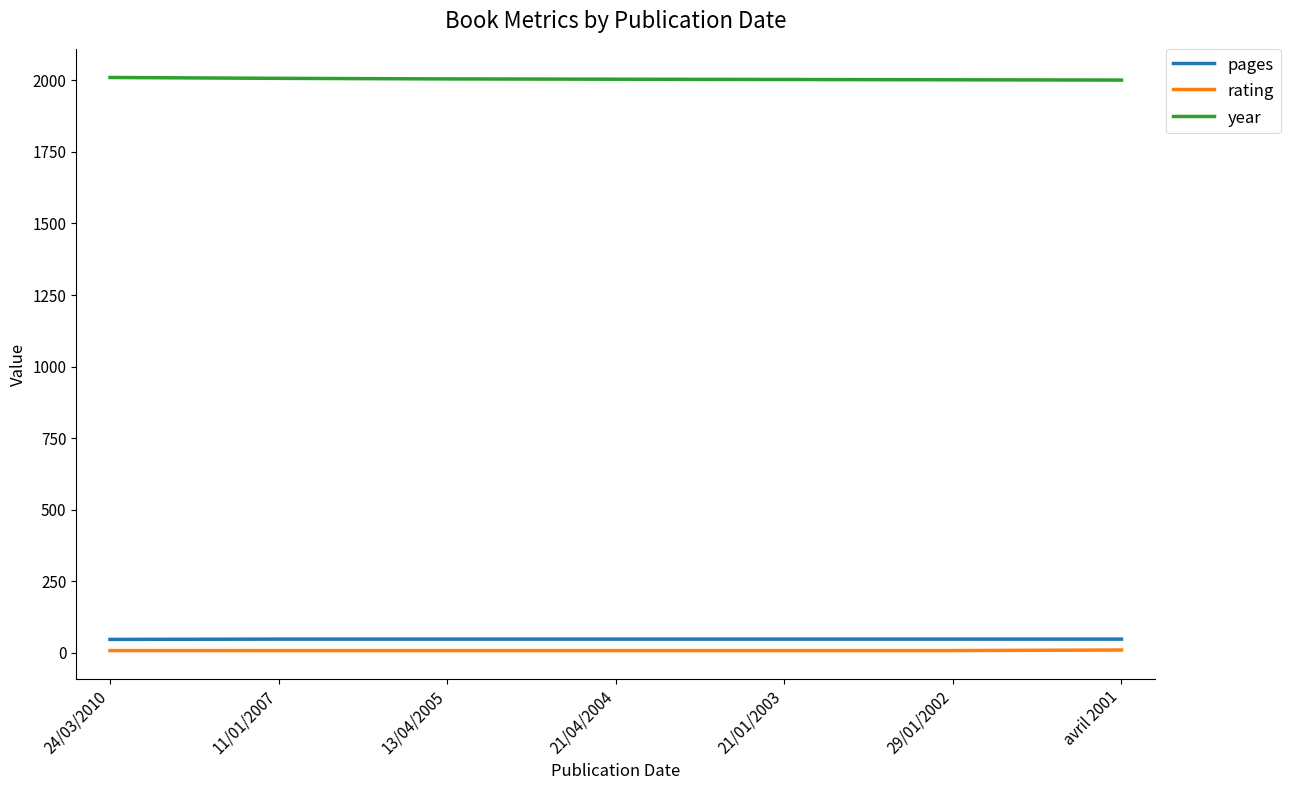

Which series has the largest total across all categories?

year